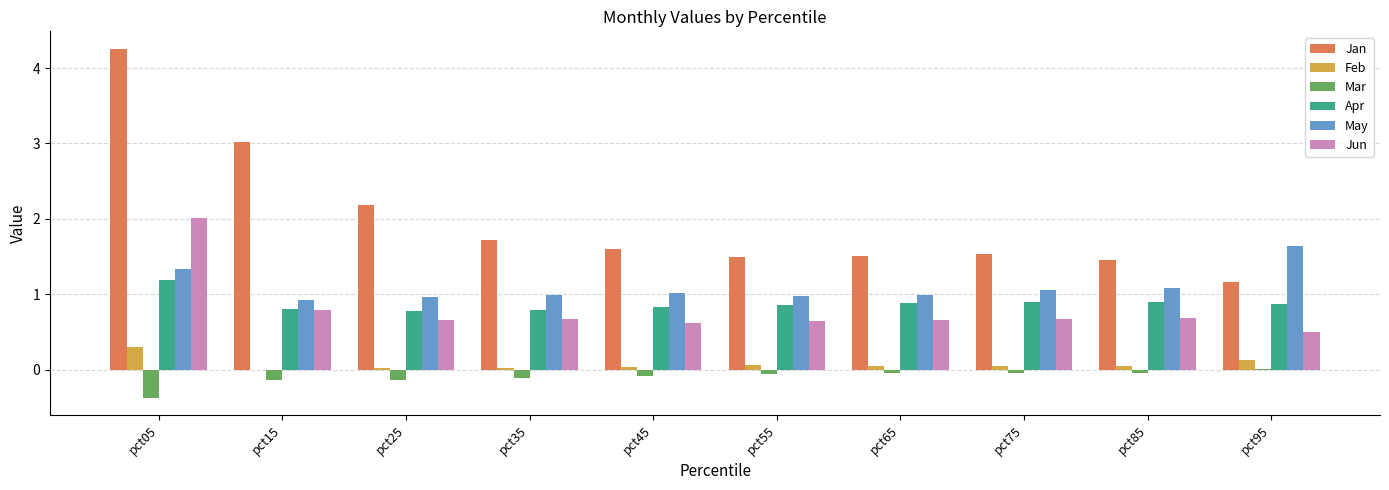

Are the bars horizontal?

No